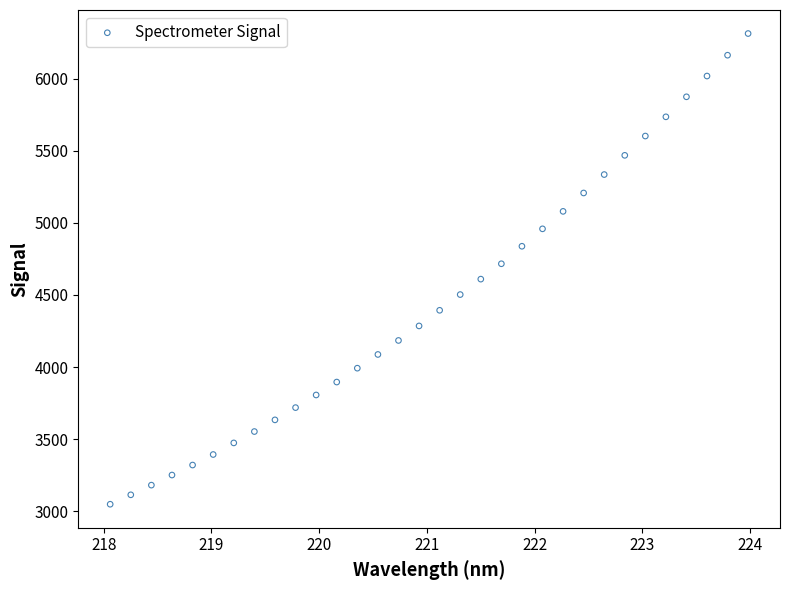

What is the range of Y values (max minus min)?

3264.5